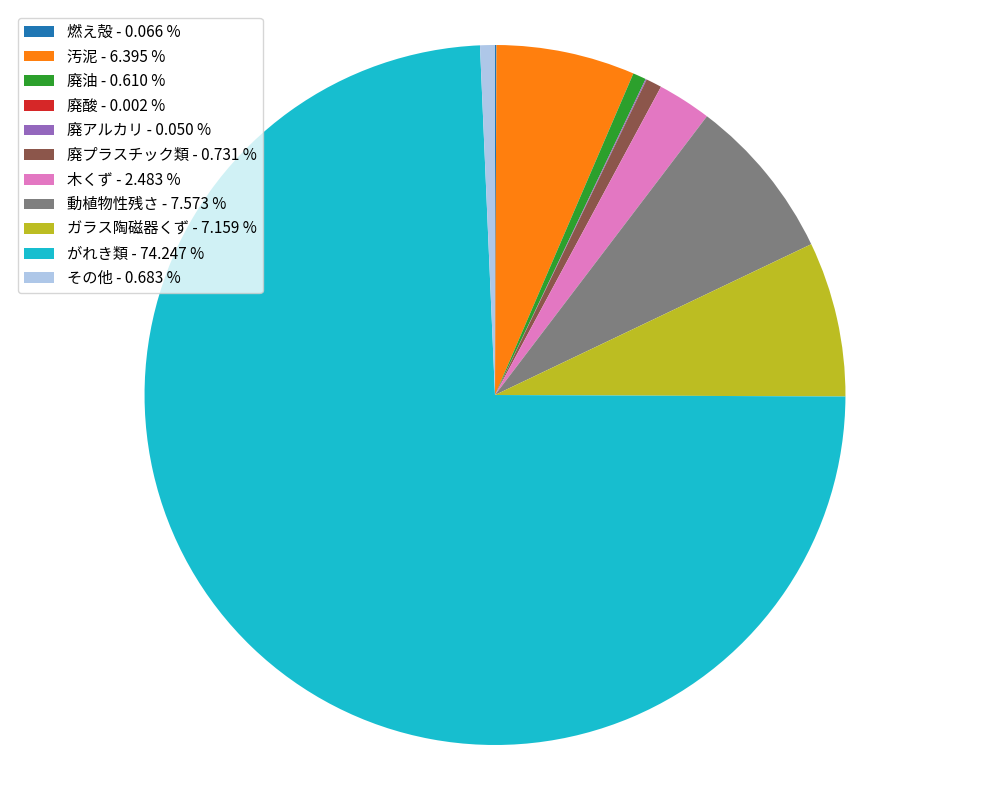

Is there a majority slice in this chart?

Yes